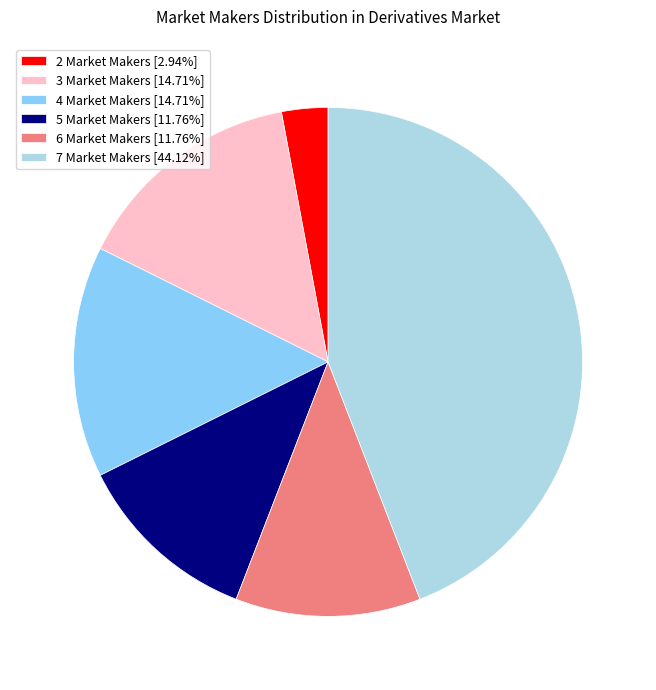

Approximately how many times larger is the value at 5 Market Makers [11.76%] compared to 2 Market Makers [2.94%]?

4.0